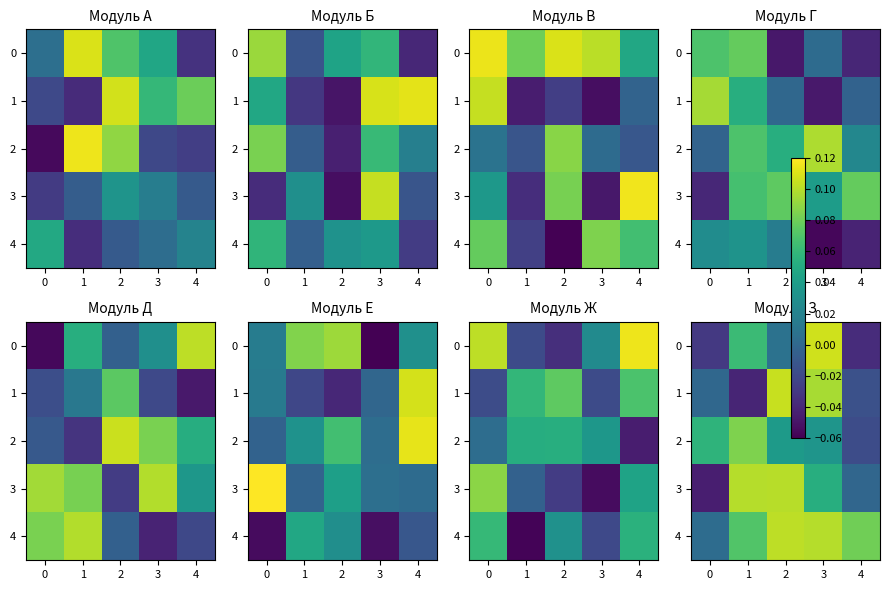

At how many categories does at least one series exceed 0?

5